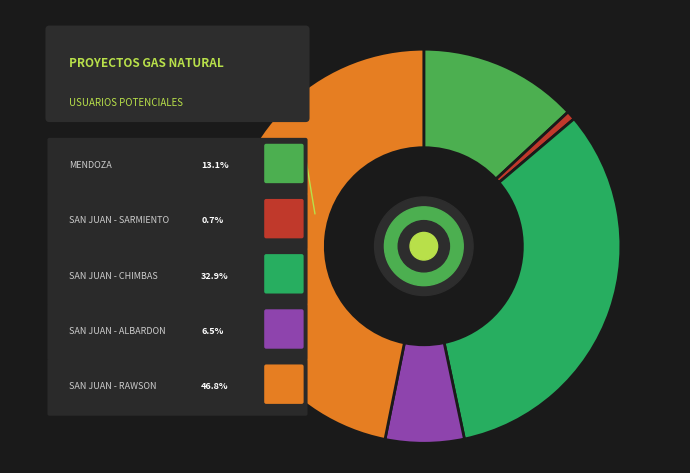

To the nearest percent, what percentage of the pie is SAN JUAN - ALBARDON?

6%